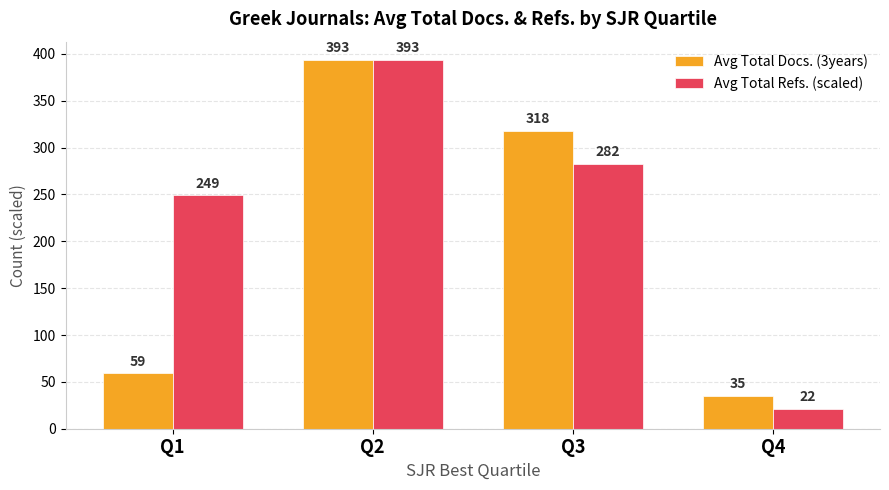

Where does the Avg Total Refs. (scaled) series first go above 282?

Q2